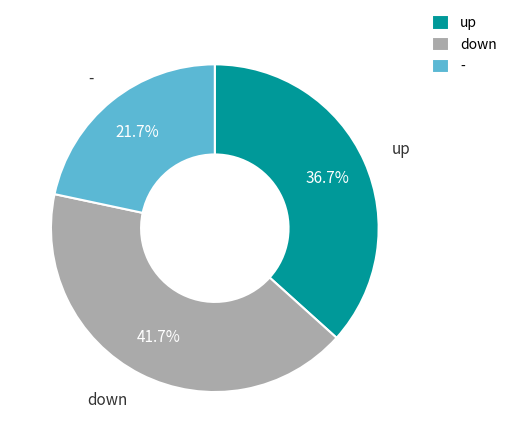

The up slice represents 49% of the pie. True or false?

False